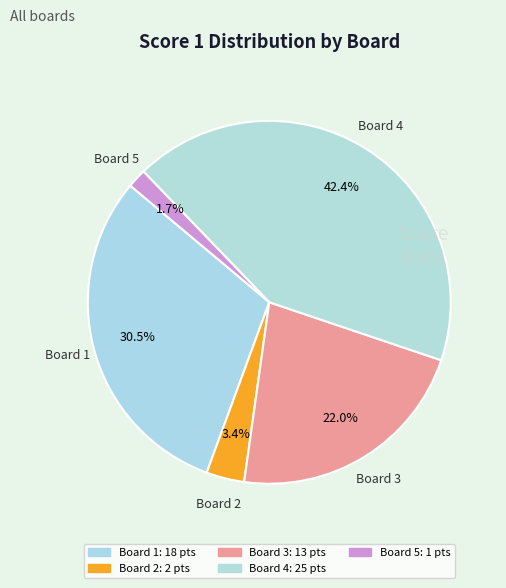

Is Board 3 the majority of the pie?

No